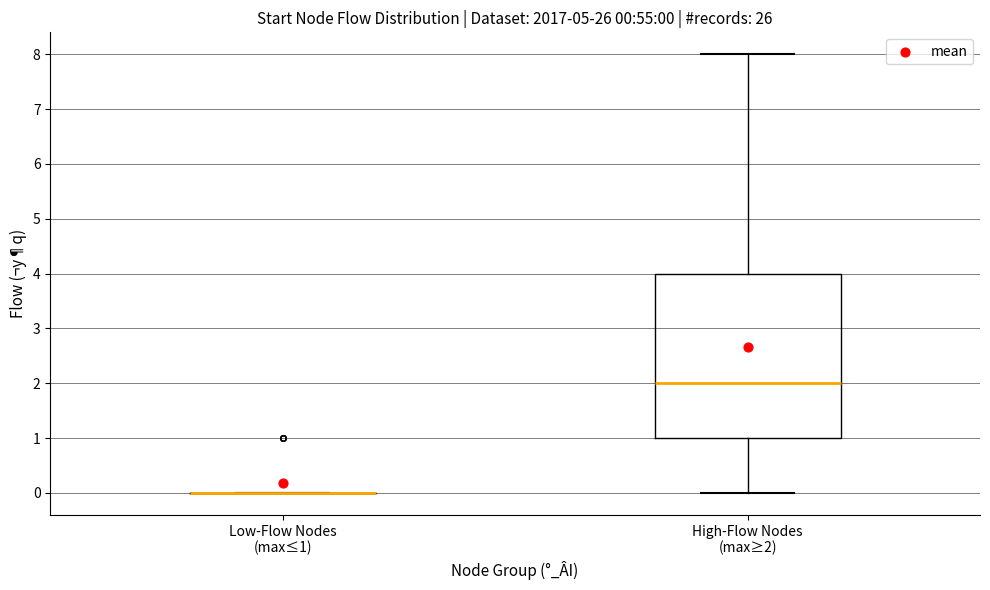

Comparing the boxes themselves (not the whiskers), which one is the tallest?

High-Flow Nodes (max≥2)